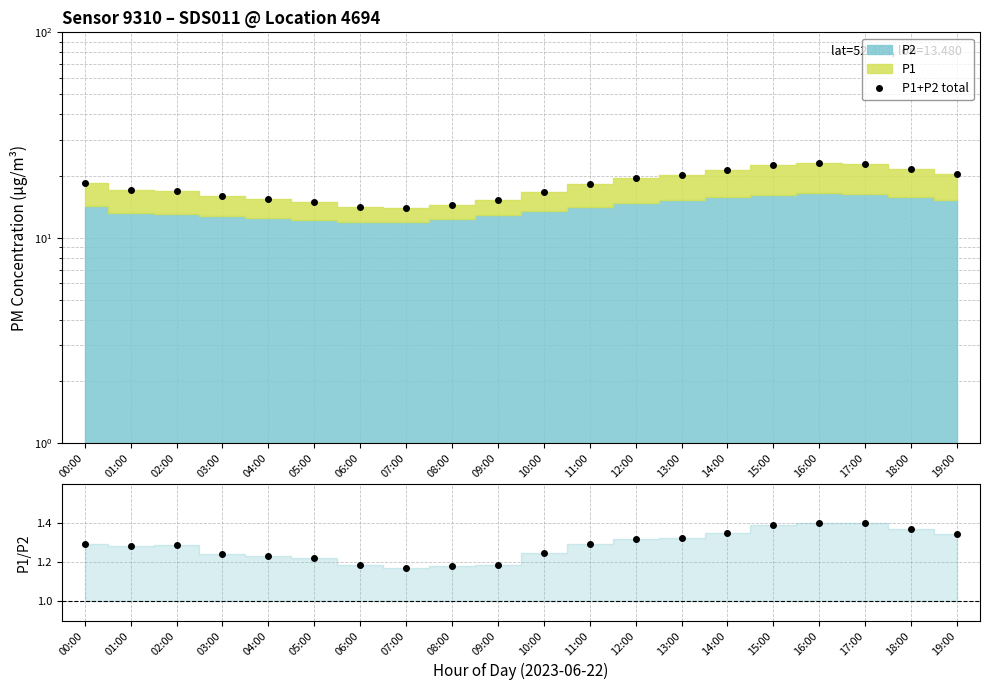

How many lines are shown in the chart?

2